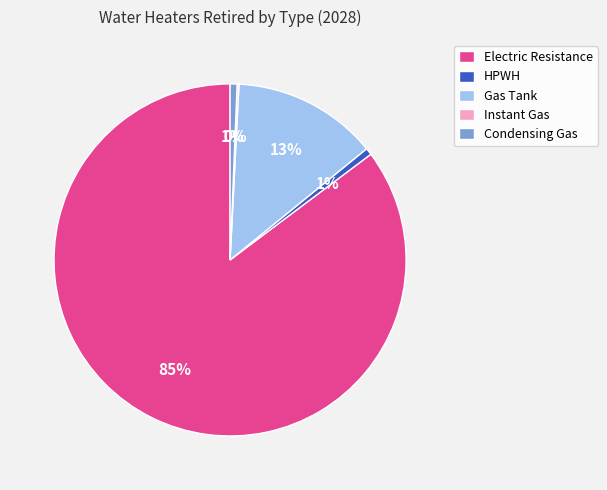

The Electric Resistance slice represents 85% of the pie. True or false?

True